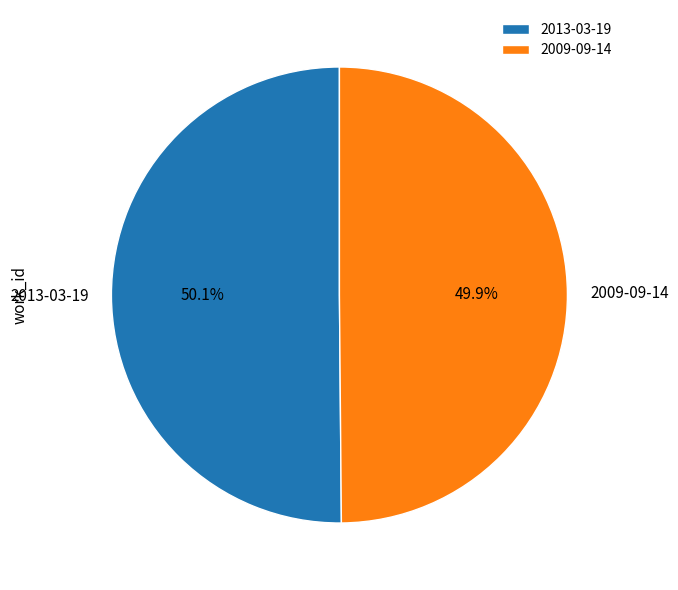

What percentage is NOT represented by 2009-09-14?

50.1%